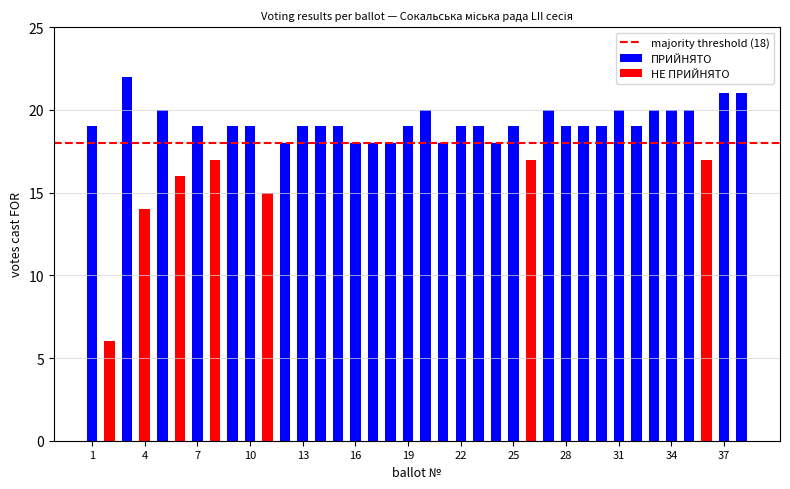

Count the number of data series in this chart.

2